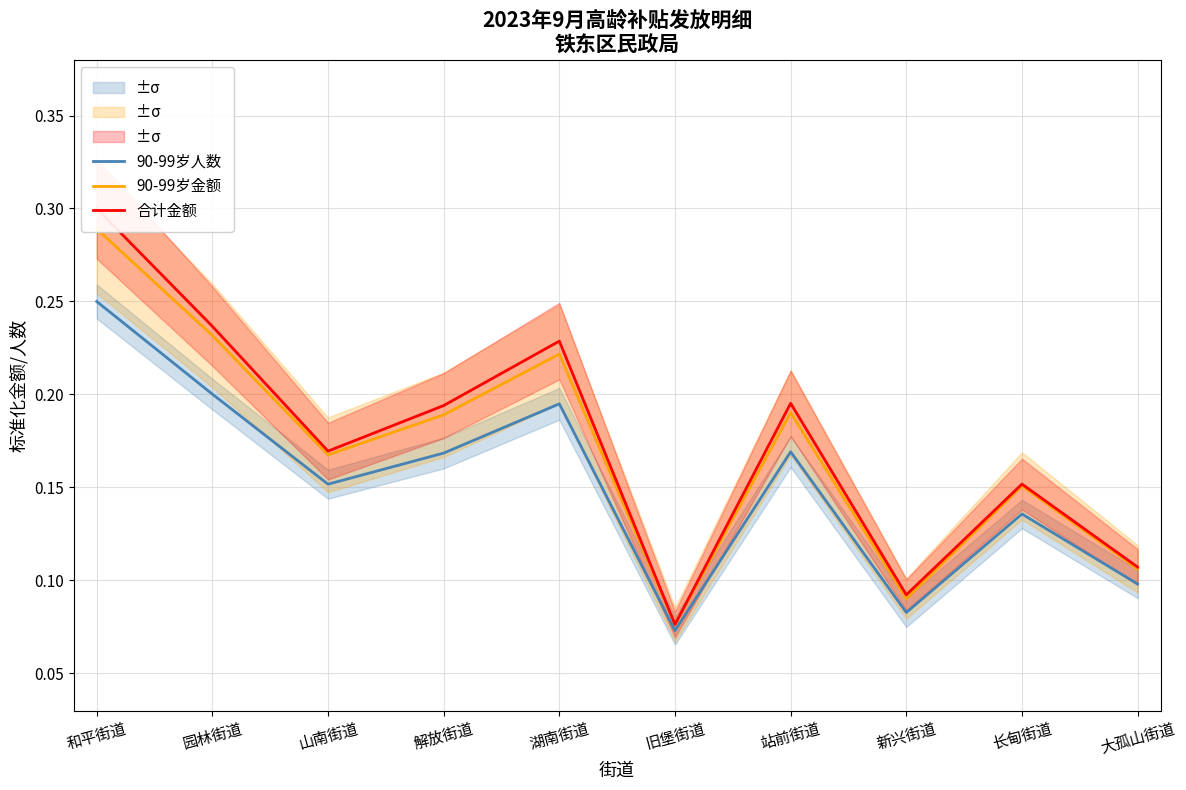

At which category does 90-99岁人数 reach its first local valley?

山南街道